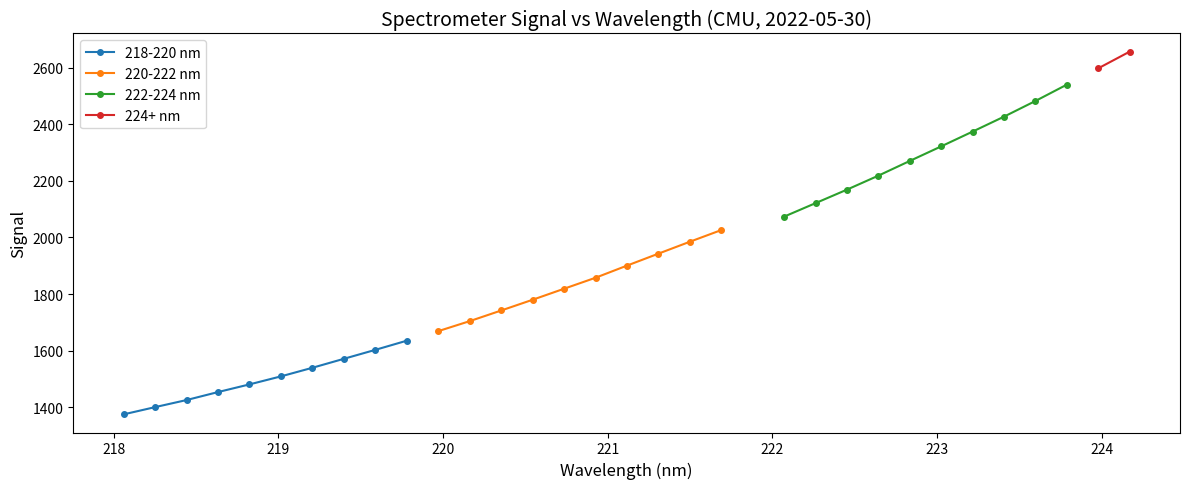

What is the difference between the 218-220 nm values at 218.0596 and 219.7801?

260.3